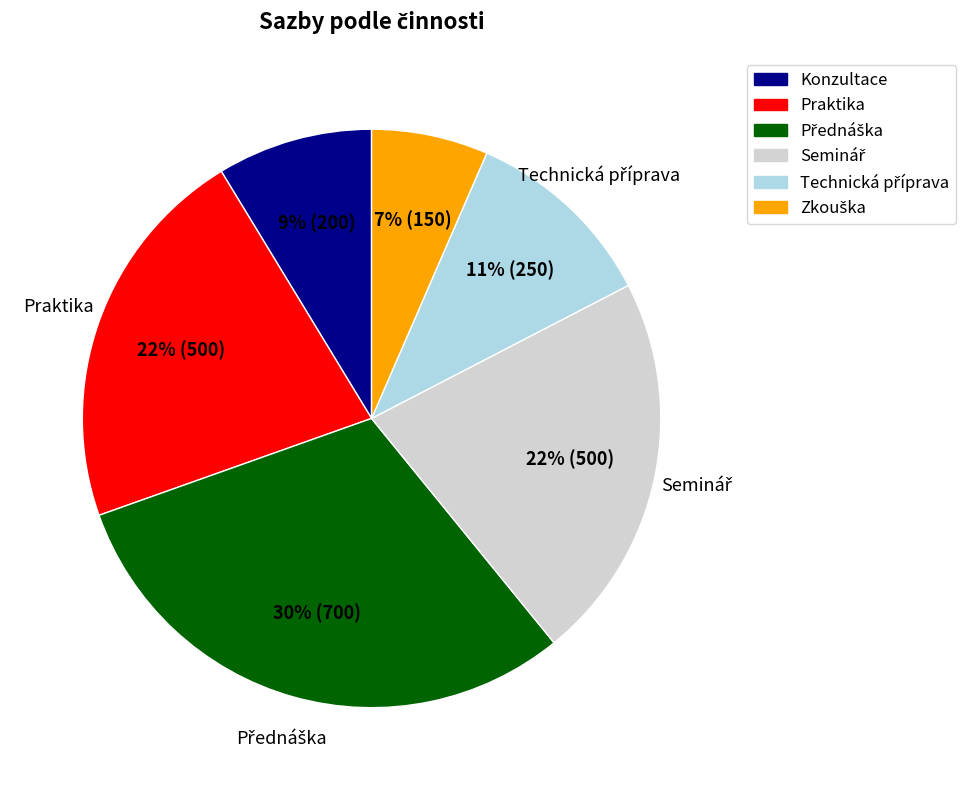

What percentage is the Praktika slice, to the nearest percent?

22%